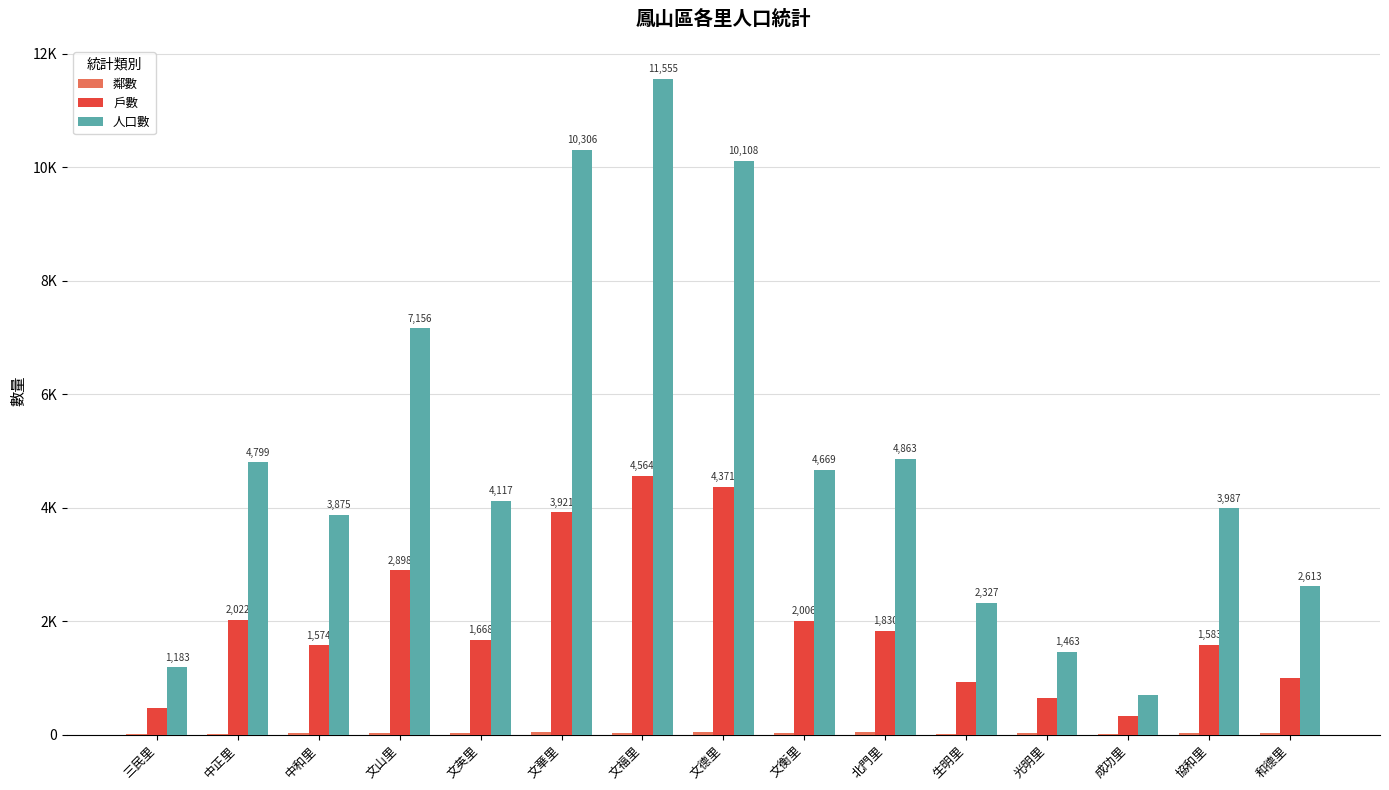

Which label corresponds to the largest value in the chart?

文福里